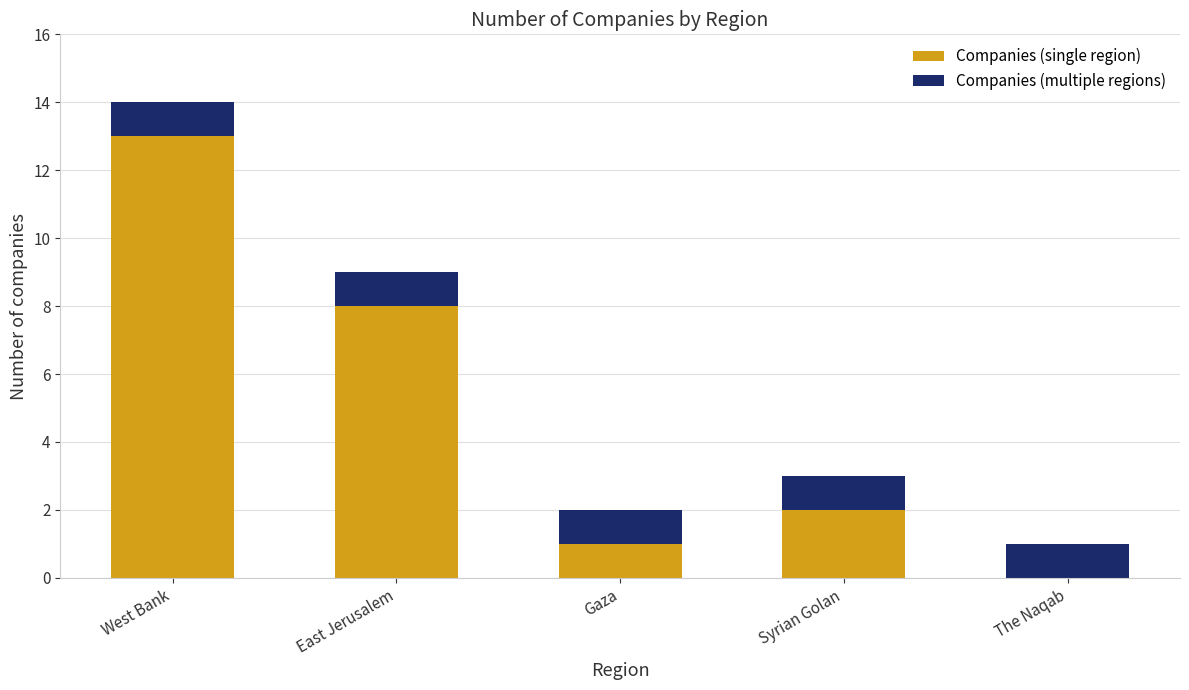

Which category has the highest value in the Companies (single region) series?

West Bank